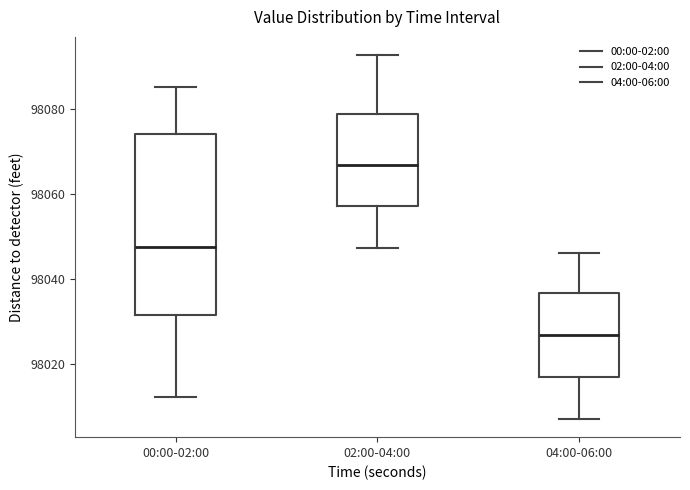

Which box is the tallest, from its lower edge to its upper edge?

00:00-02:00